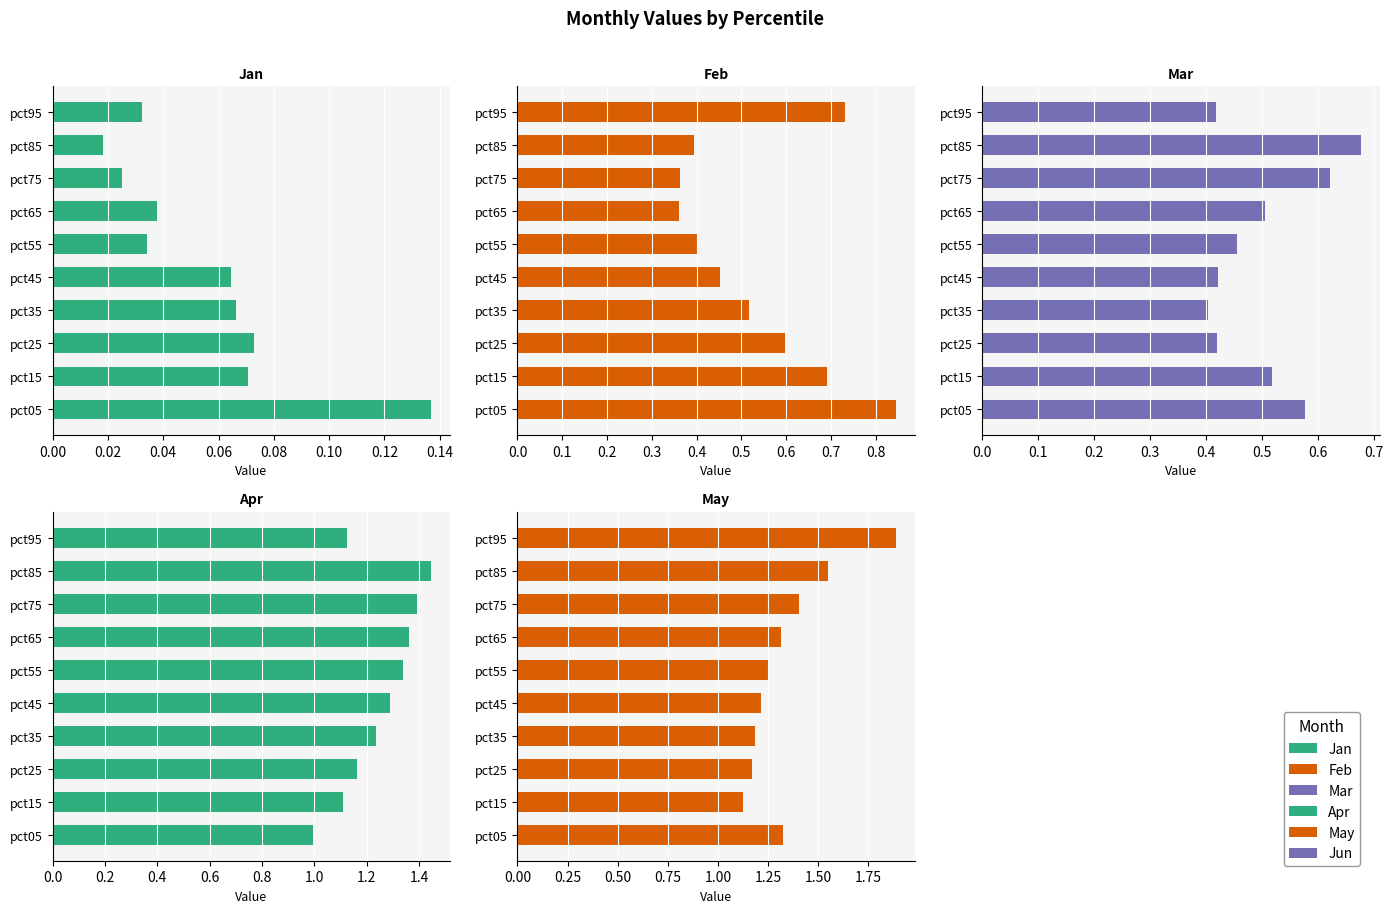

True or false: Jun has a value of 0.1 at pct25.

False